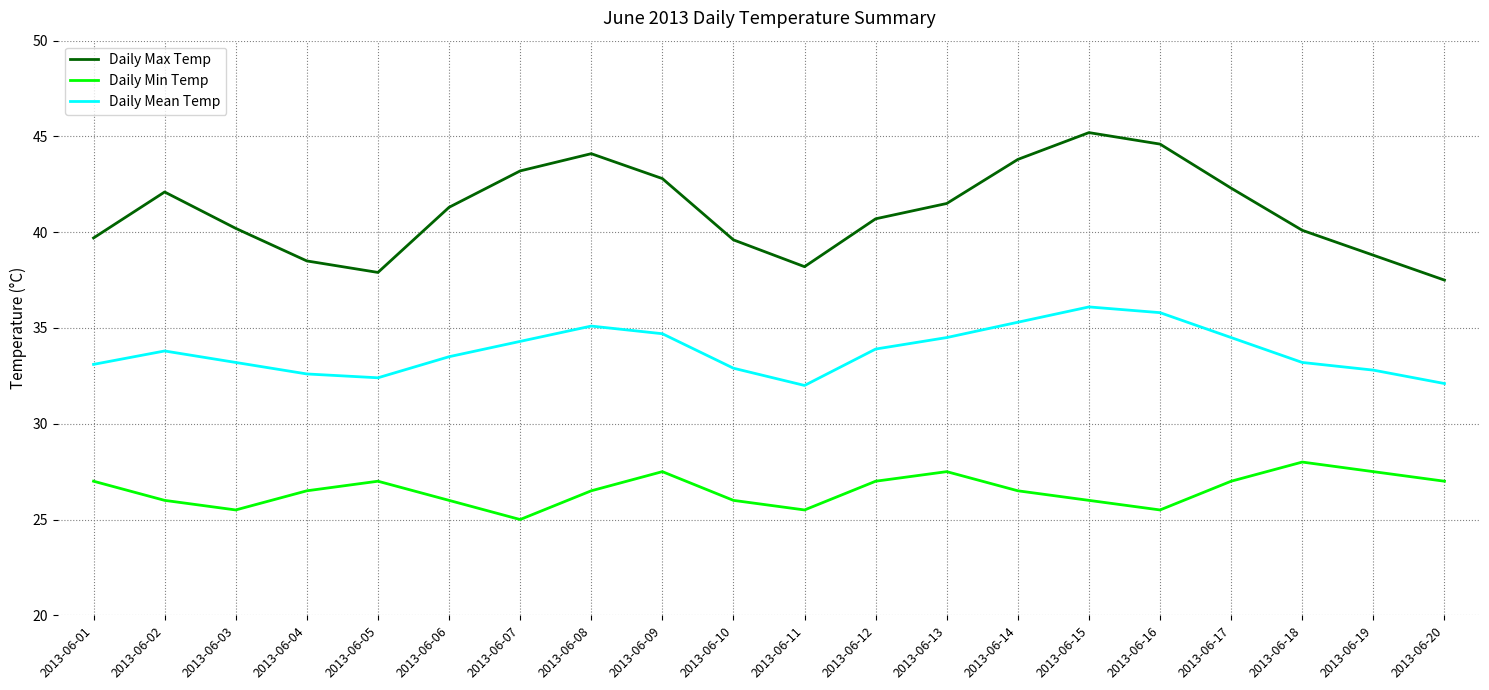

Where does the Daily Max Temp series first go above 41?

2013-06-02